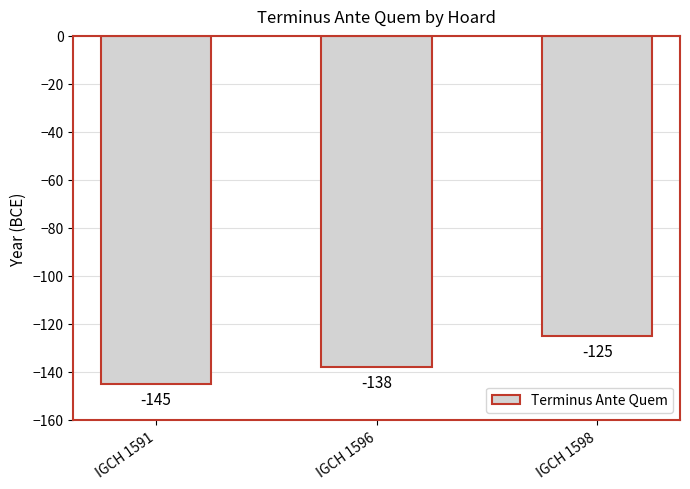

Is it true that the value at IGCH 1598 is -216?

False